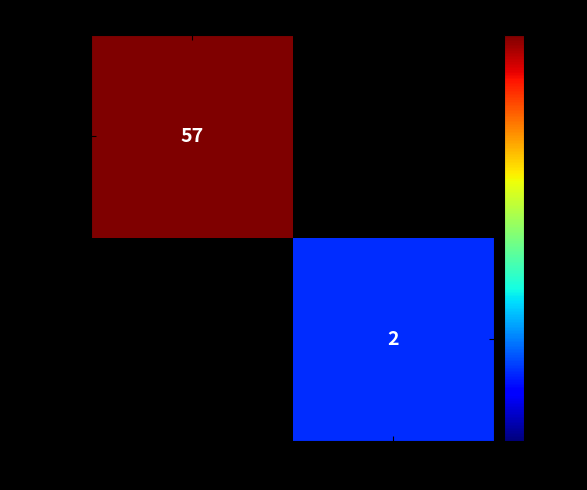

The value of 49b48b40… at 1 is 2. True or false?

True